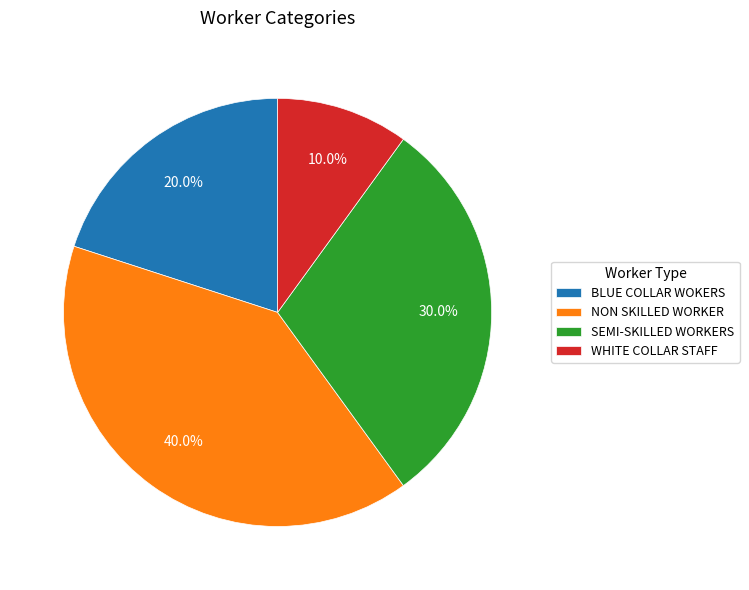

Between BLUE COLLAR WOKERS and NON SKILLED WORKER, which is larger?

NON SKILLED WORKER